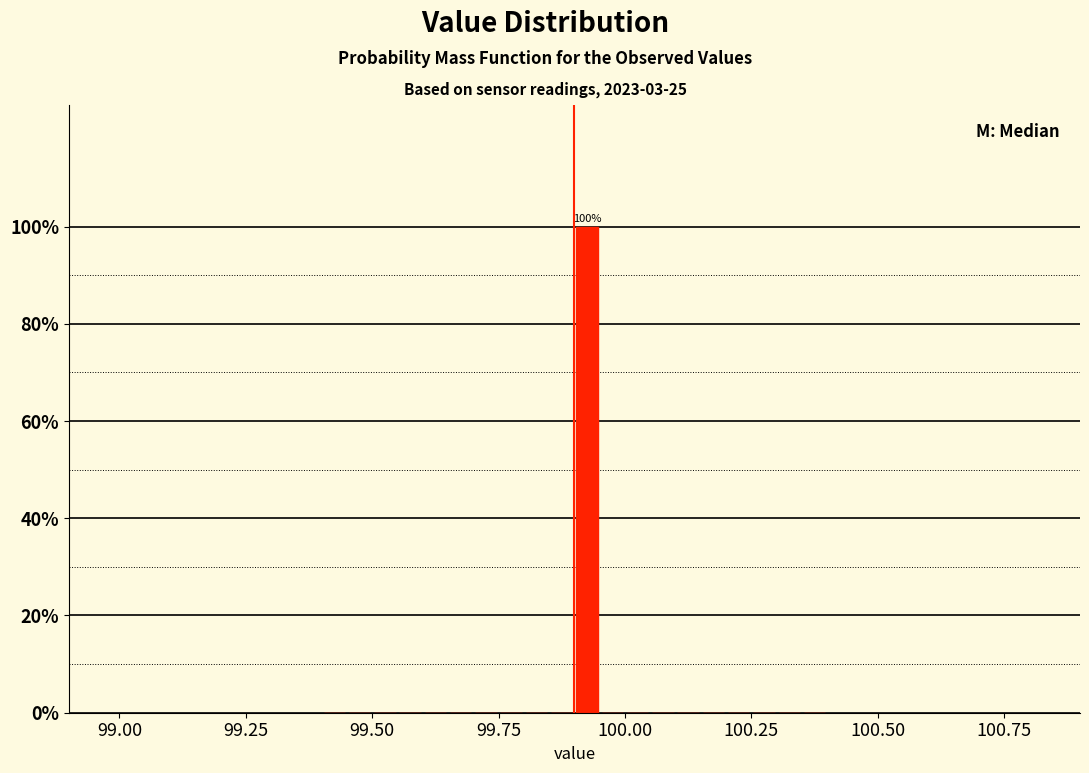

Around what value on the x-axis is the tallest bar? Give the approximate position of its centre, as read against the axis.

99.95